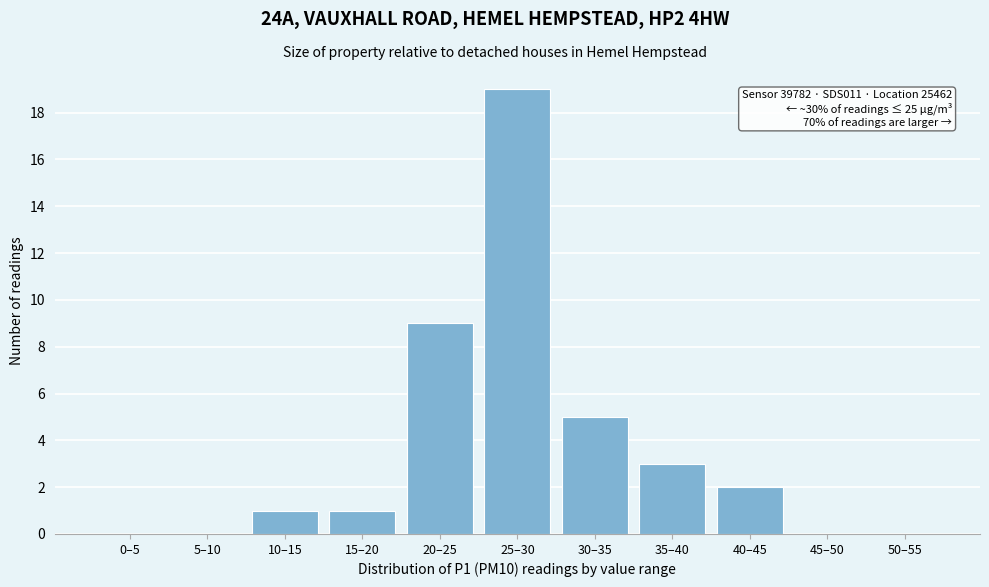

Reading left to right, extract all data points from this chart.

0–5=0	5–10=0	10–15=1	15–20=1	20–25=9	25–30=19	30–35=5	35–40=3	40–45=2	45–50=0	50–55=0